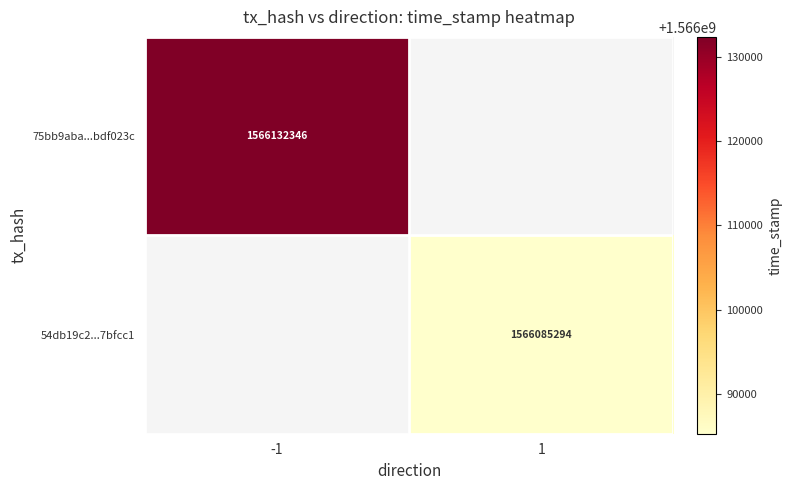

What is the greatest value displayed?

1566132346.0